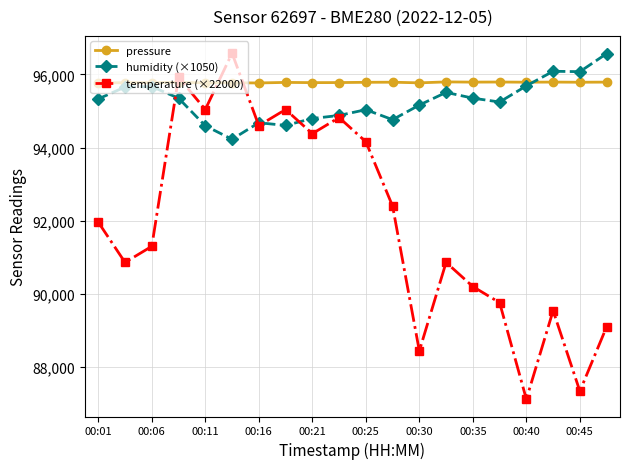

How many data points in pressure are less than 95782?

10